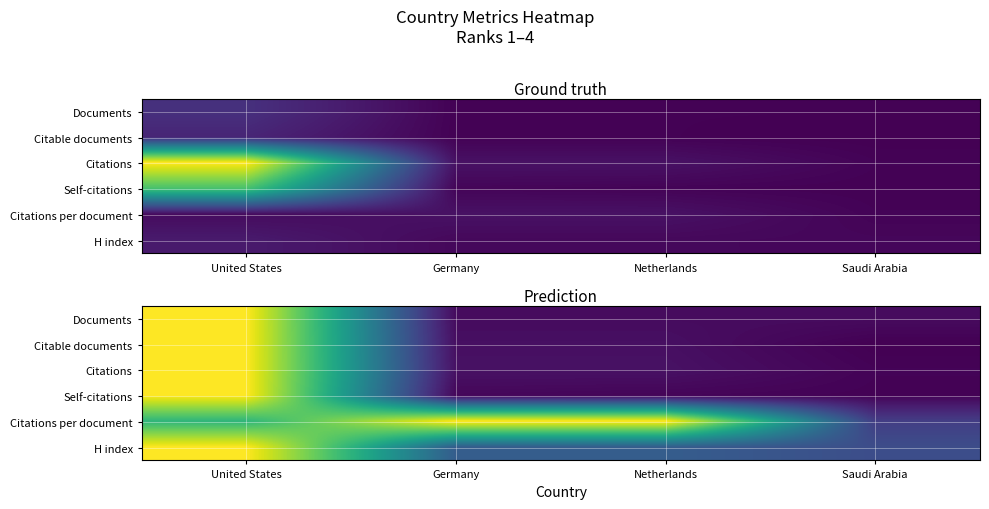

True or false: Citable documents has a value of 0.0 at Netherlands.

False